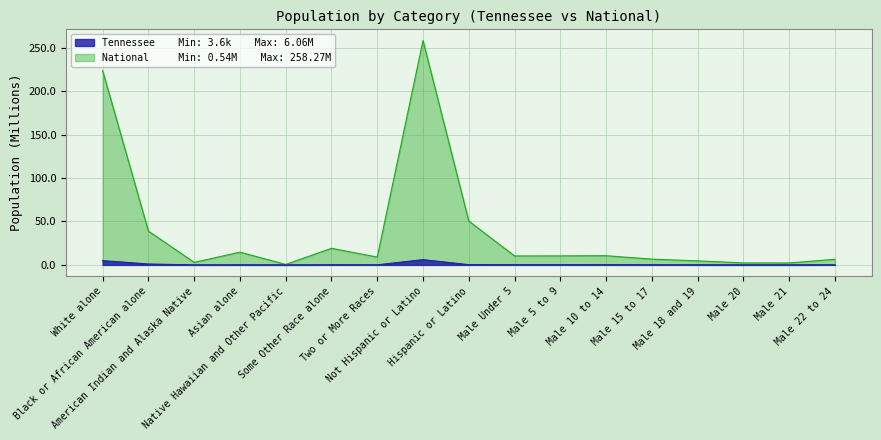

At which label does National first exceed 10?

White alone